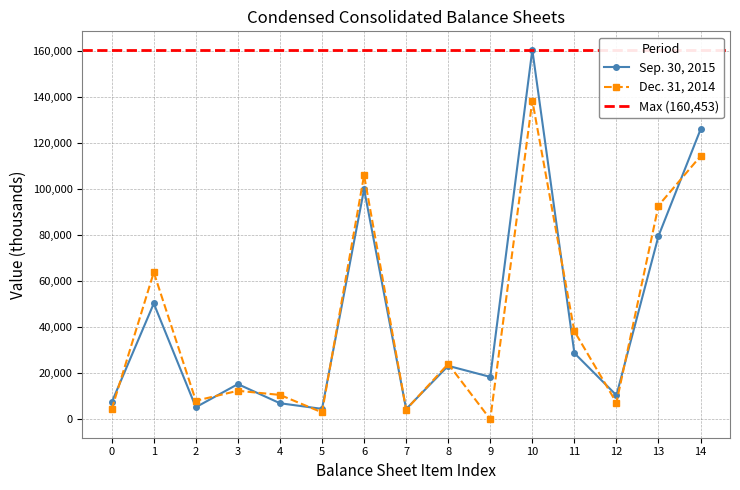

The value of Sep. 30, 2015 at 5 is 4503. True or false?

True